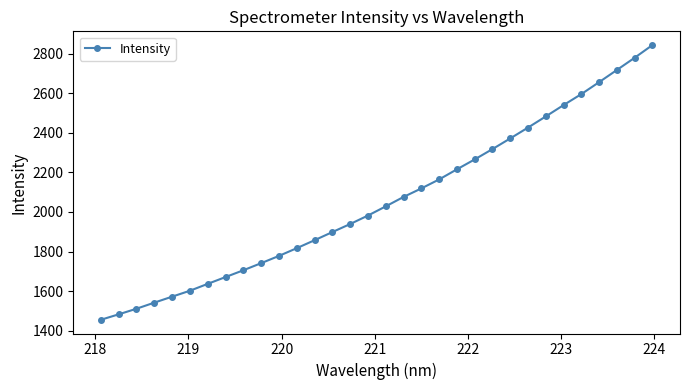

What is the difference between the maximum and minimum values?

1387.5